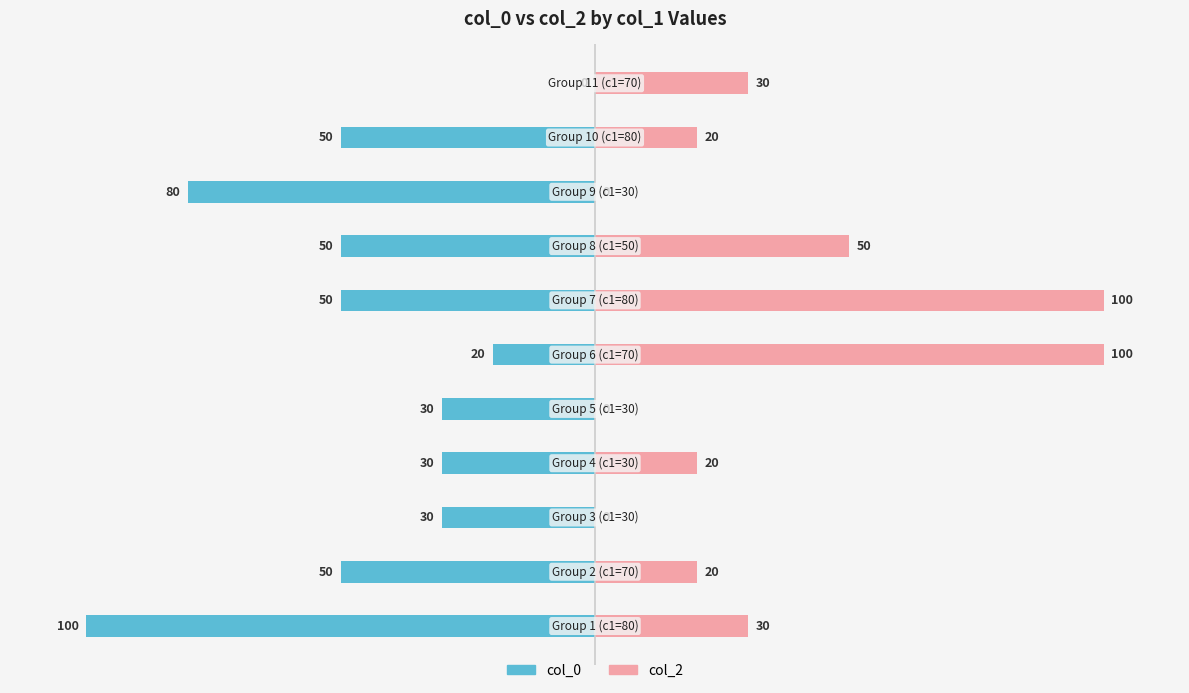

How many col_2 values are between 0 and 50?

9